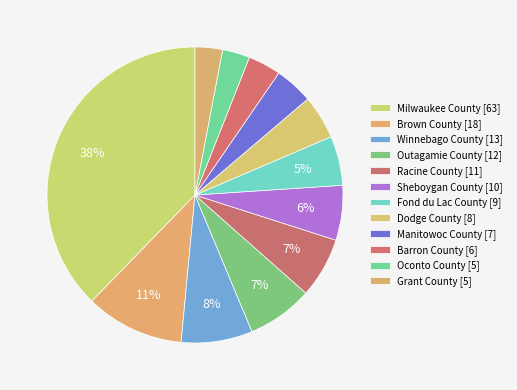

Approximately how many times larger is the value at Racine County compared to Sheboygan County?

1.1